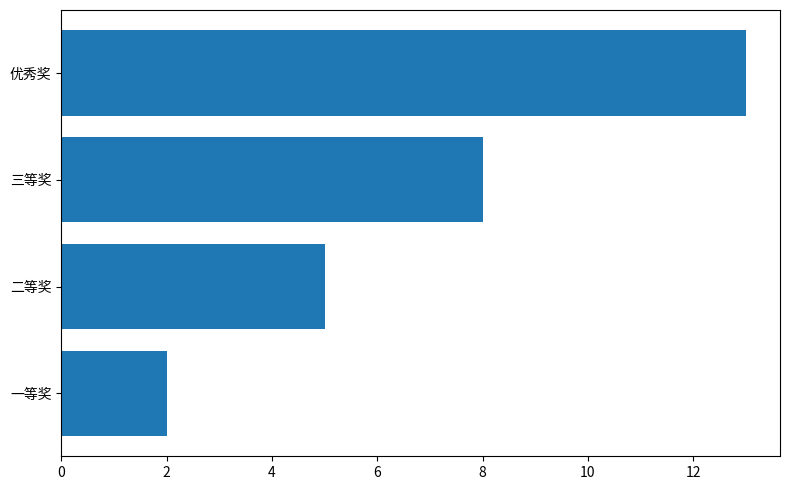

Is it true that the value at 二等奖 is 3?

False